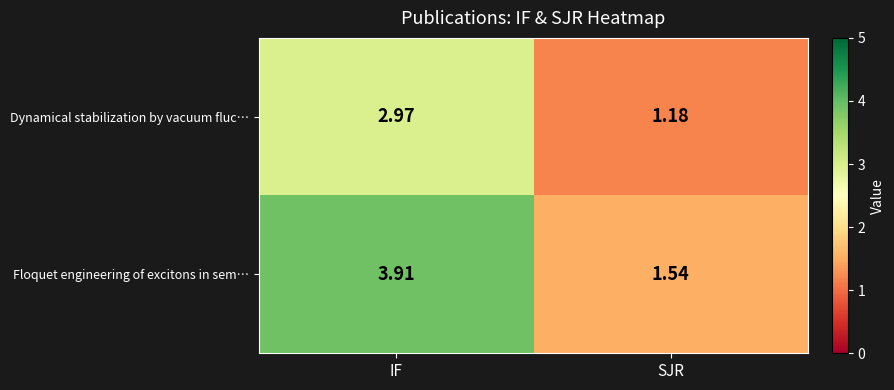

Count the number of categories in the chart.

2